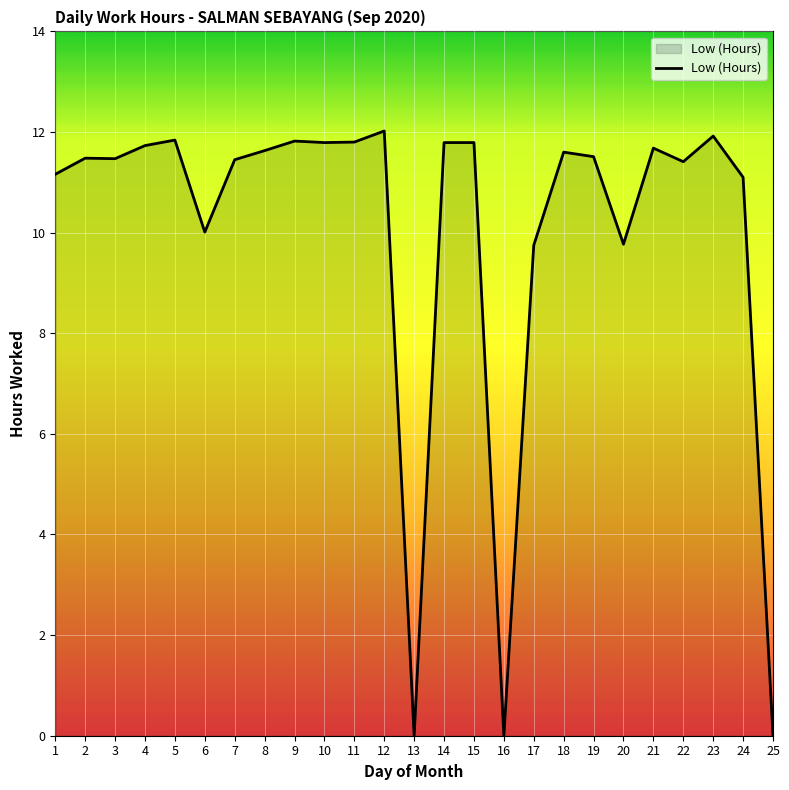

What is the maximum value shown in the chart?

12.0